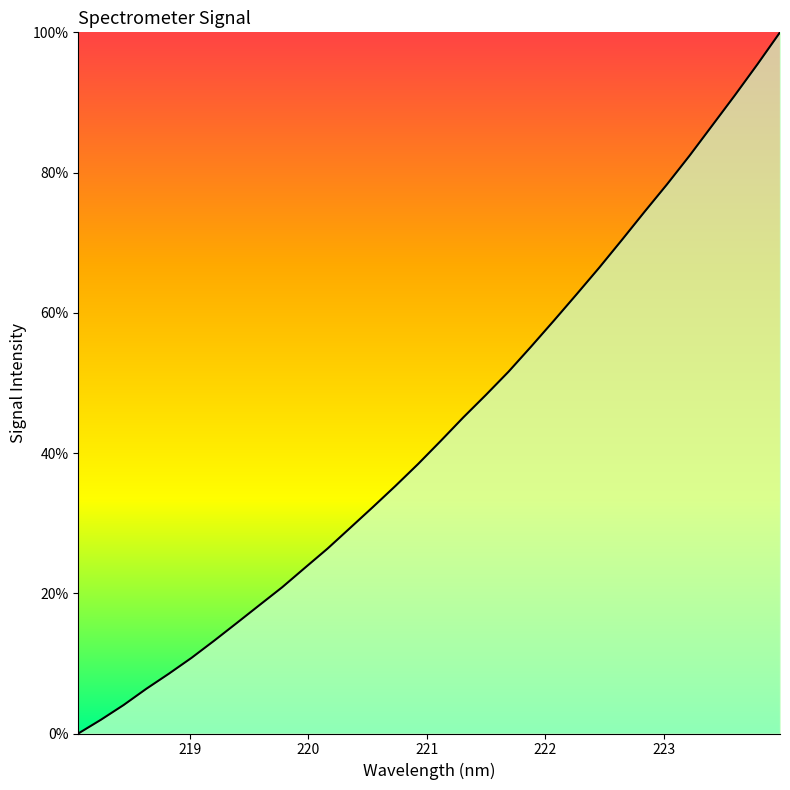

What is the maximum value shown in the chart?

100.0